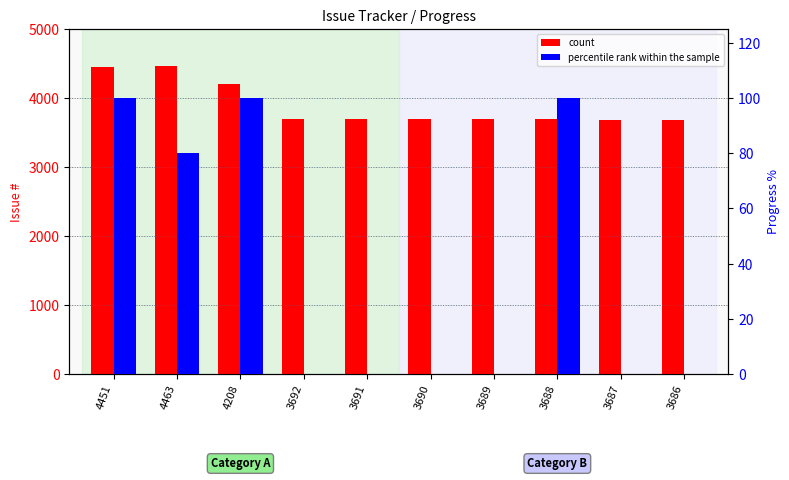

Which has a higher value, 3691 or 3690?

3691